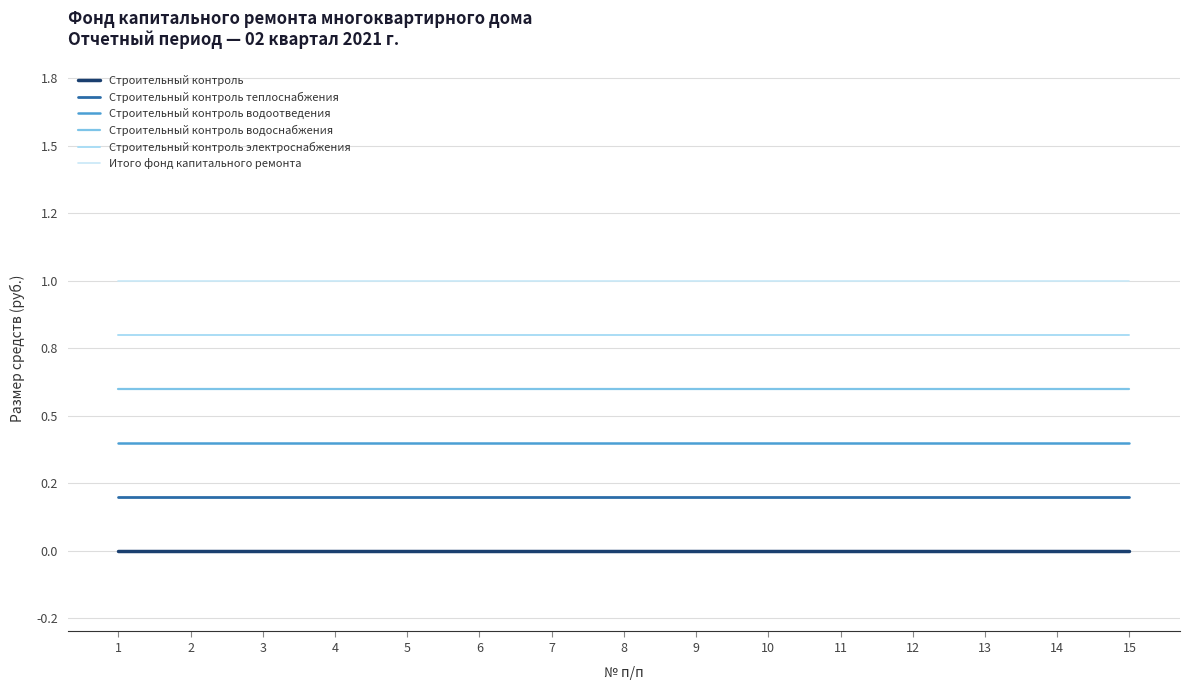

Which series has the widest spread of values?

Строительный контроль